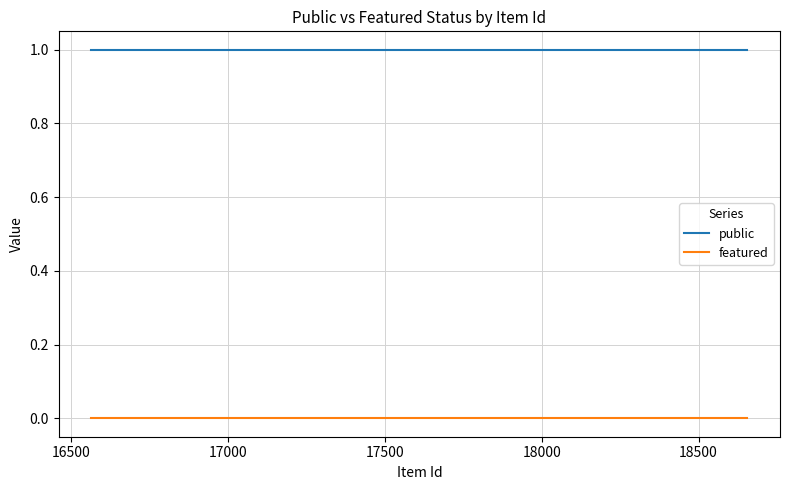

Does the chart display data point markers on the line(s)?

No